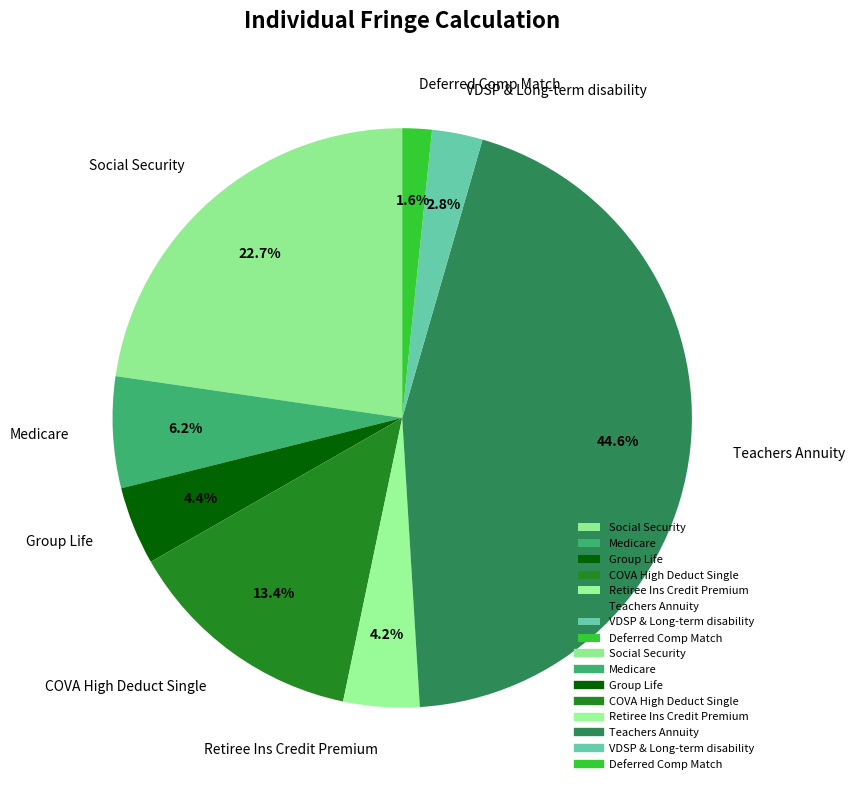

What is the largest slice in the pie chart?

Teachers Annuity